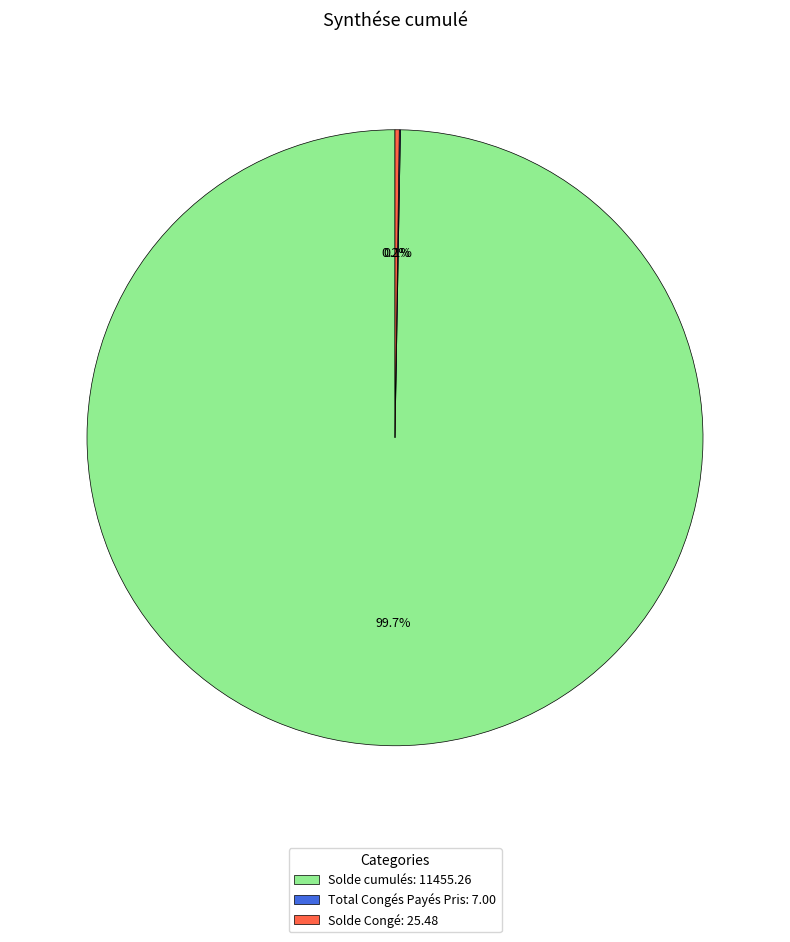

What is the majority slice?

Solde cumulés